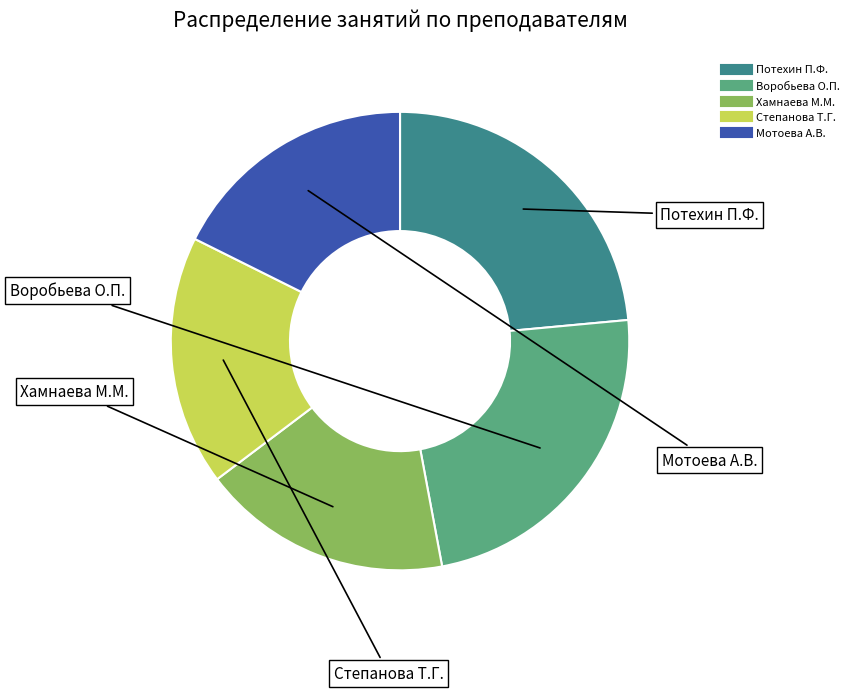

Is there a majority slice in this chart?

No